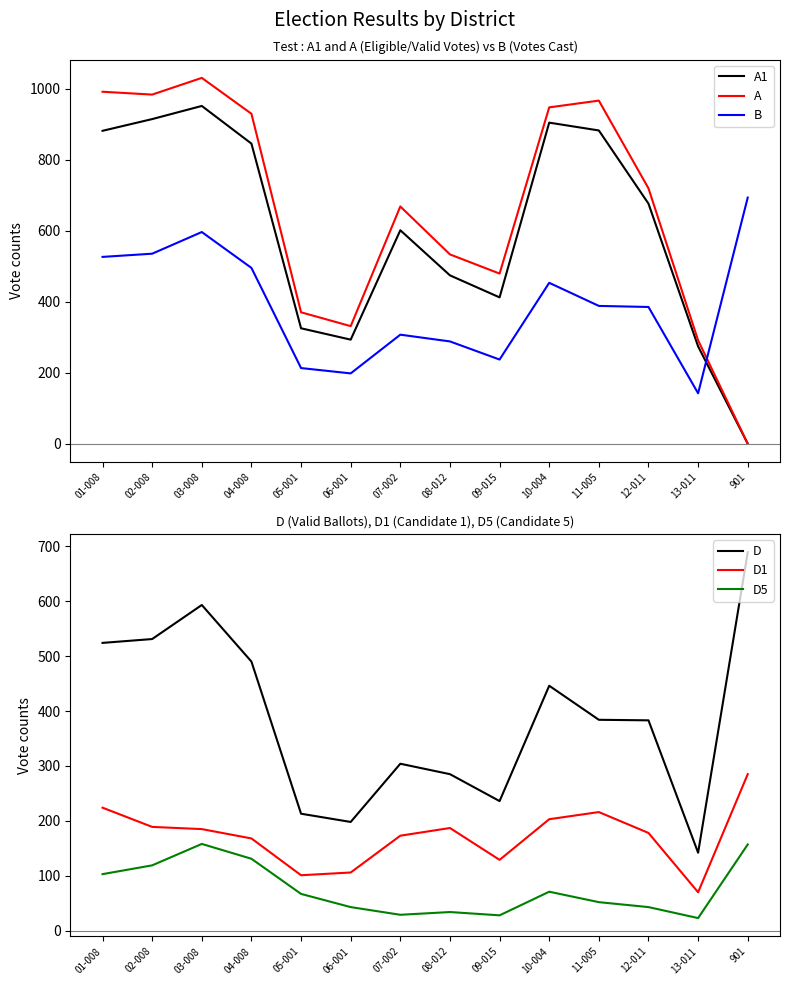

The value of B at 12-011 is 385. True or false?

True